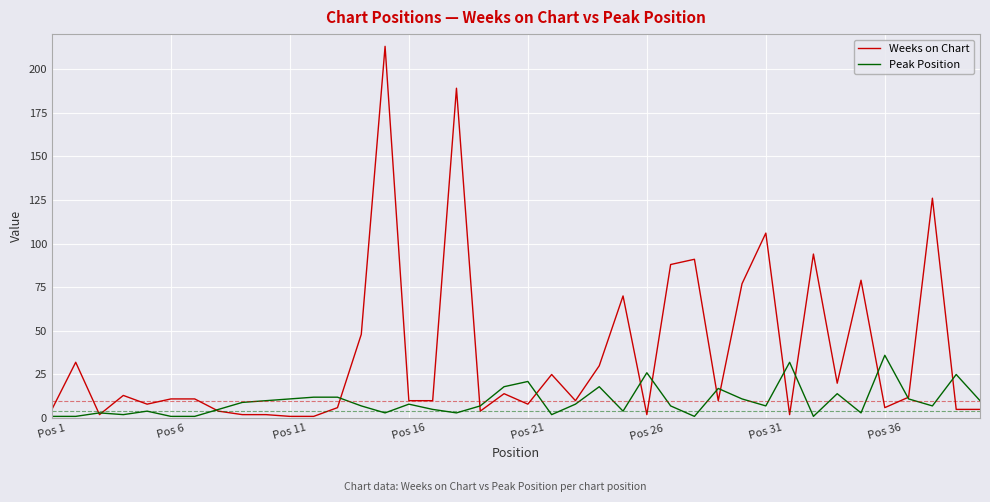

What is the difference between the maximum and minimum values in the Peak Position series?

35